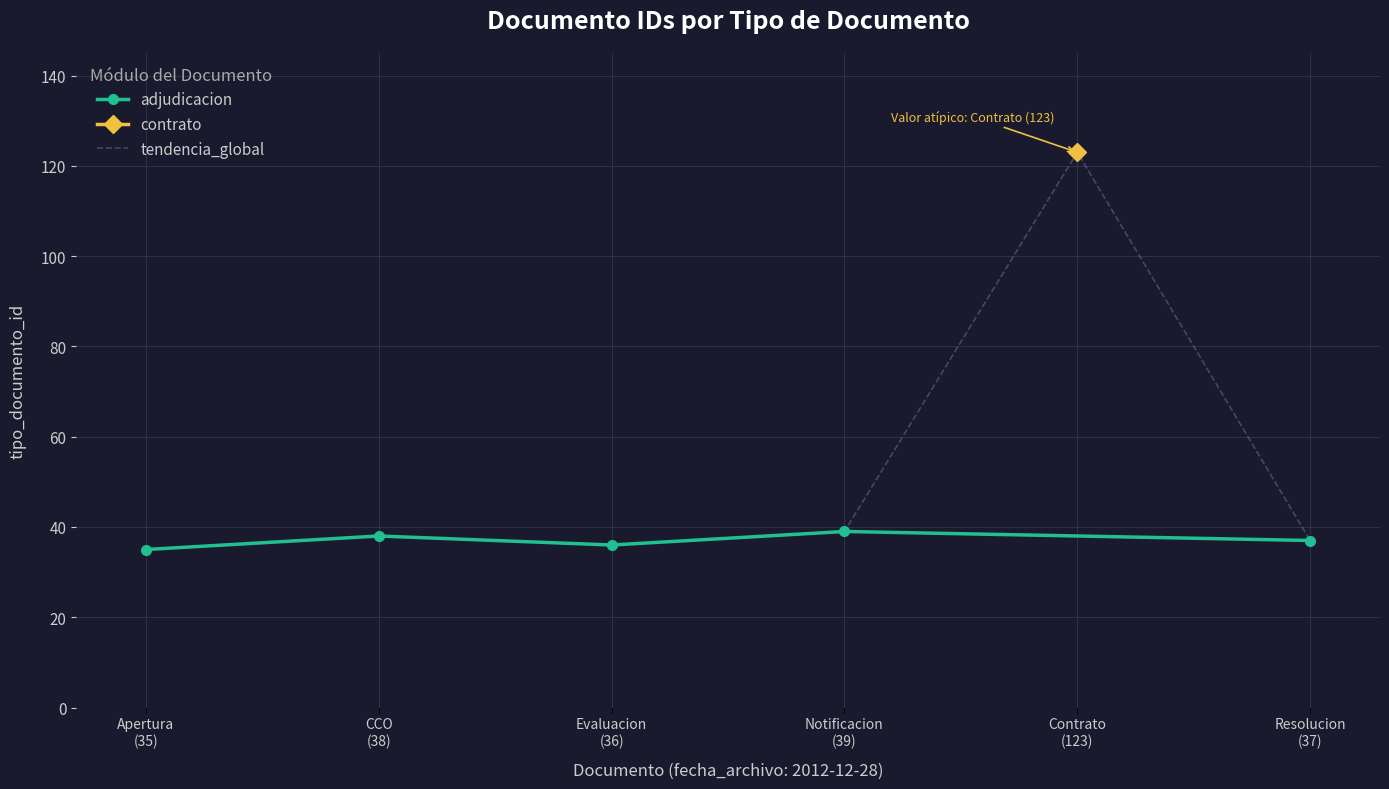

How many values in the adjudicacion series are below 37?

2